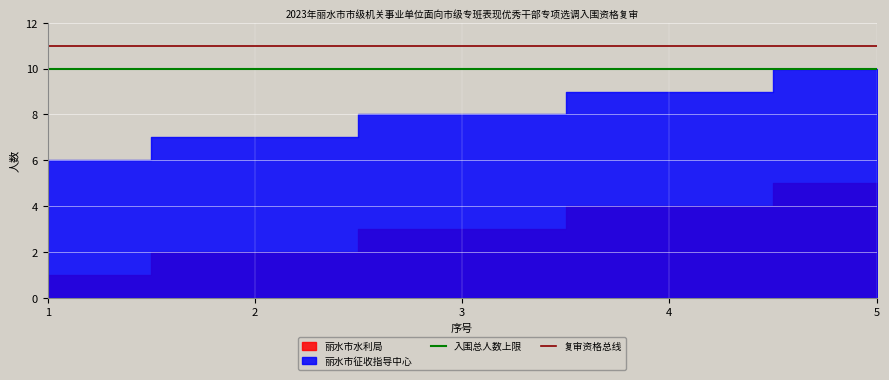

Is it true that 入围总人数上限 equals 15 at 1?

False